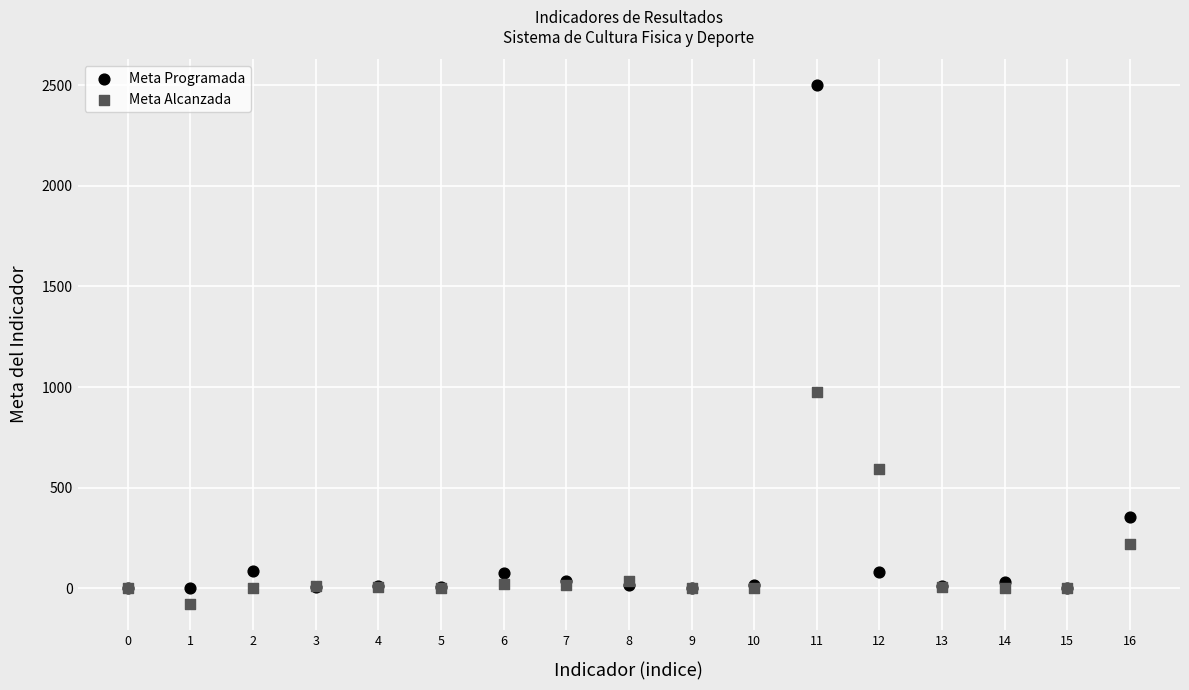

Which series has the widest spread of Y values?

Meta Programada